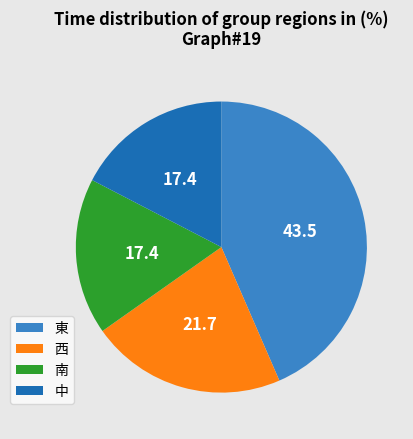

Combined, do 南 and 中 account for over 50%?

No